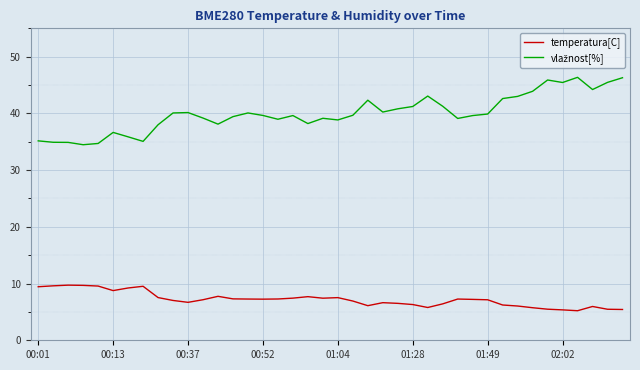

What is the smallest value displayed?

5.2